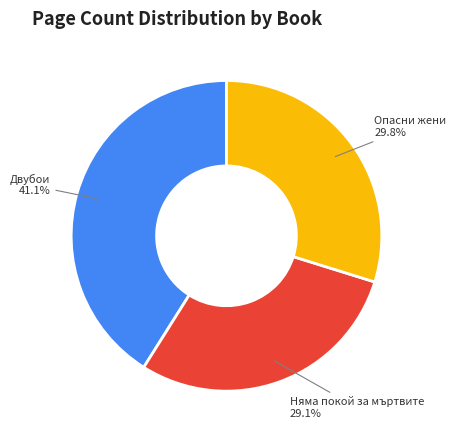

To the nearest percent, what percentage of the pie is Няма покой за мъртвите?

29%